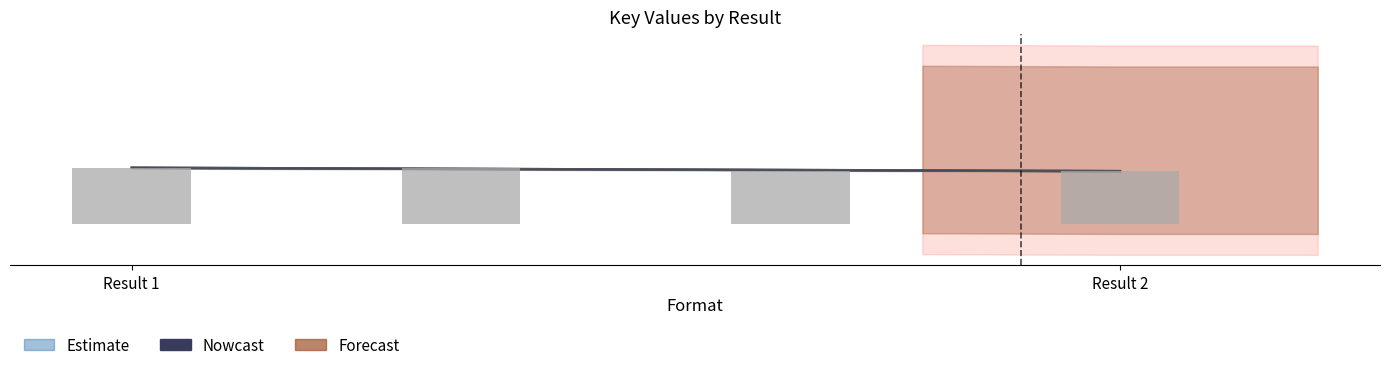

Does the chart contain any negative values?

No